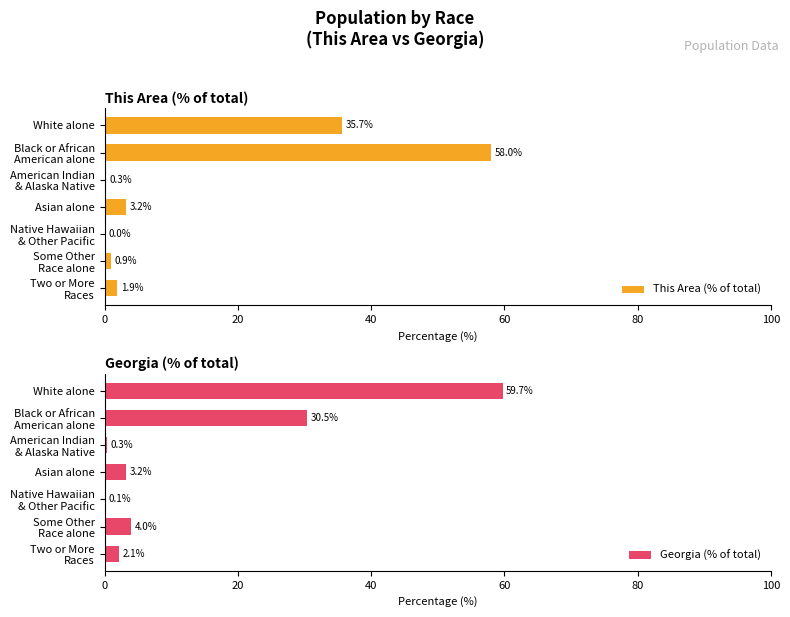

What is the sum of all This Area (% of total) values?

100.0